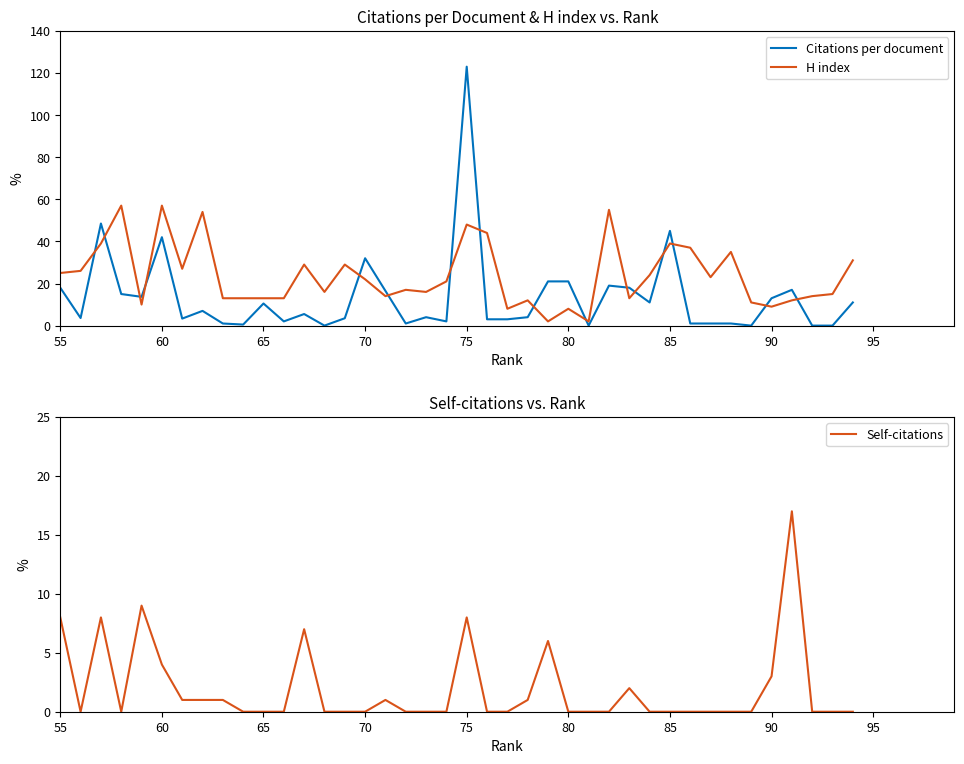

What is the greatest value displayed?

123.0